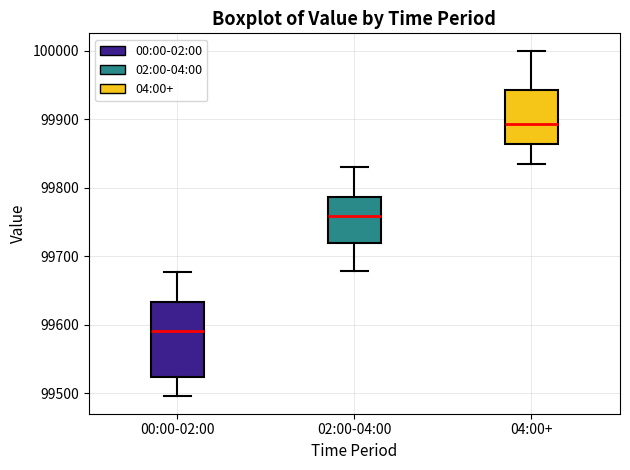

Where does the lower whisker of the box for 02:00-04:00 end on the y-axis? The values are not printed on the chart, so give them approximately, as read against the axis.

99680